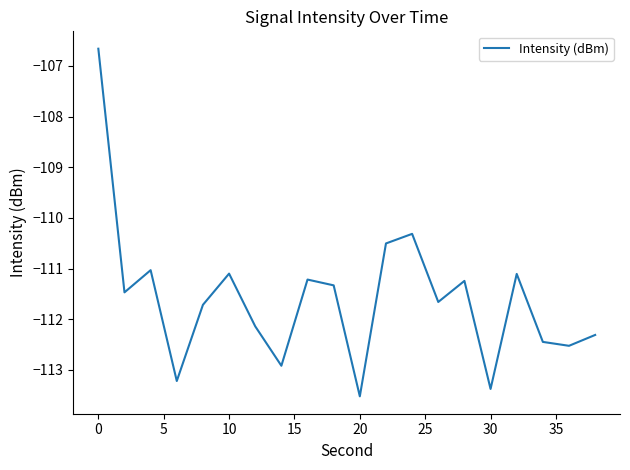

What is the greatest value displayed?

-106.7